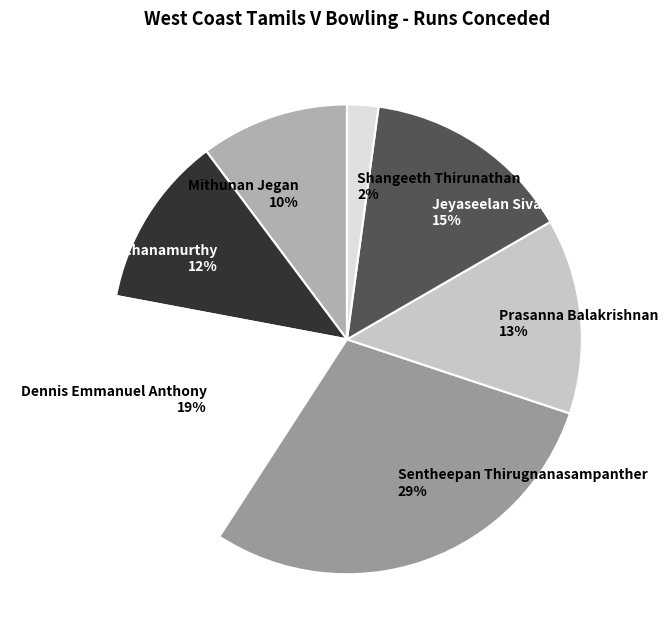

To the nearest percent, what portion does Prasanna Balakrishnan represent?

13%